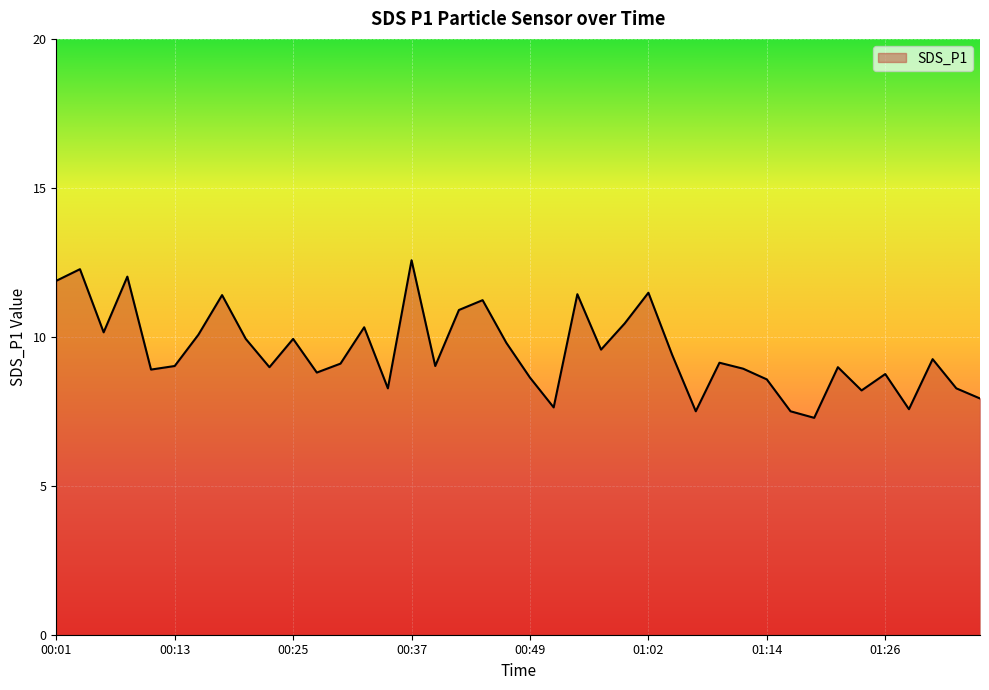

What is the greatest value displayed?

12.6